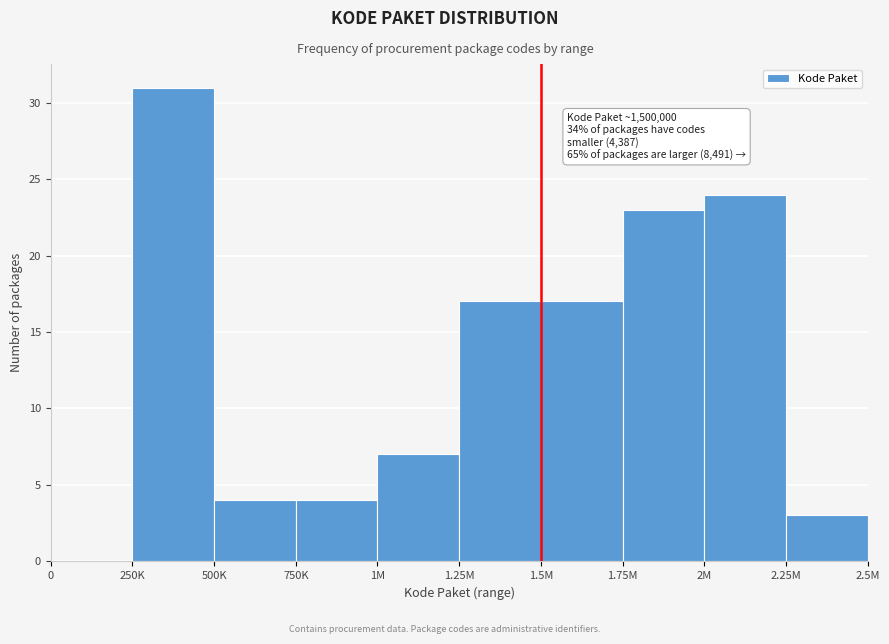

Reading right to left, transcribe all the data shown in this chart.

2.25M=3	2M=24	1.75M=23	1.5M=17	1.25M=17	1M=7	750K=4	500K=4	250K=31	0=0